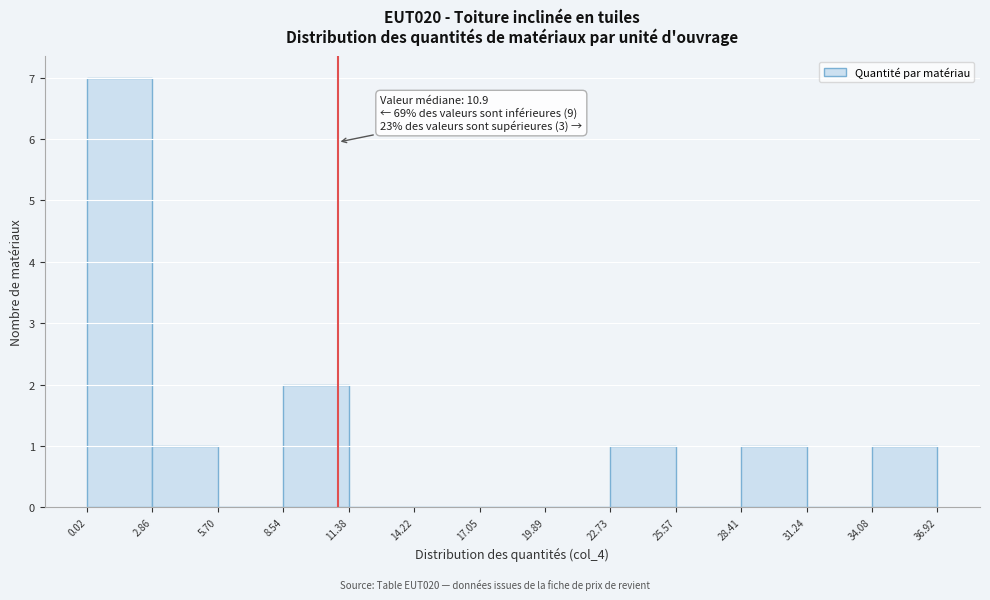

Which range on the x-axis has the tallest bar?

0.02 to 2.86